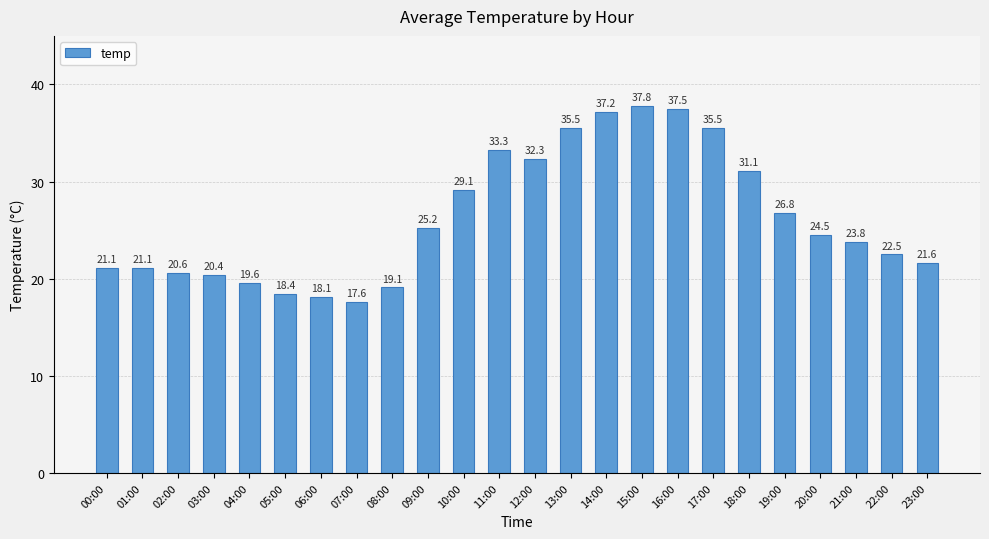

What is the label of the 15th bar from the left?

14:00